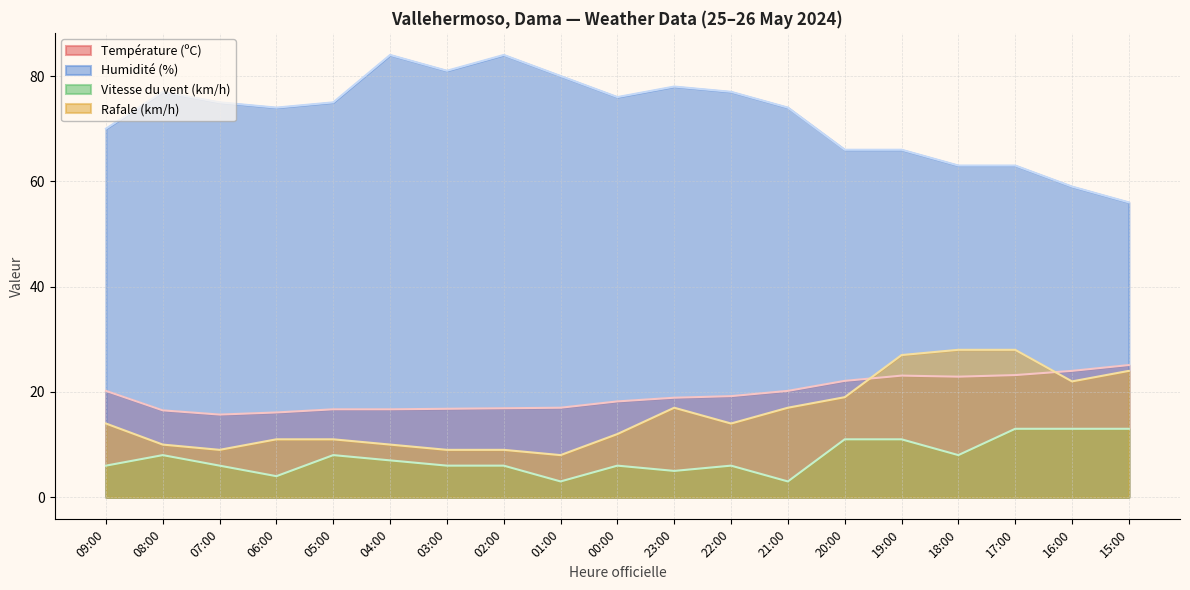

What is the average value of the Température (ºC) series?

19.4